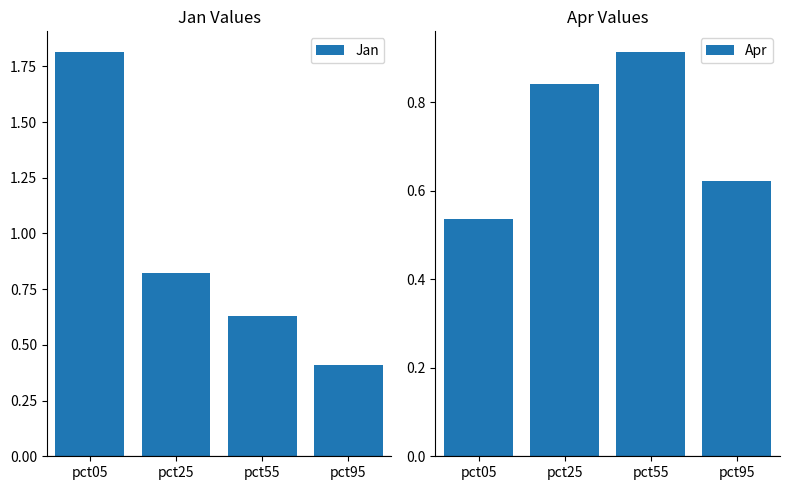

Which series has the largest total across all categories?

Jan